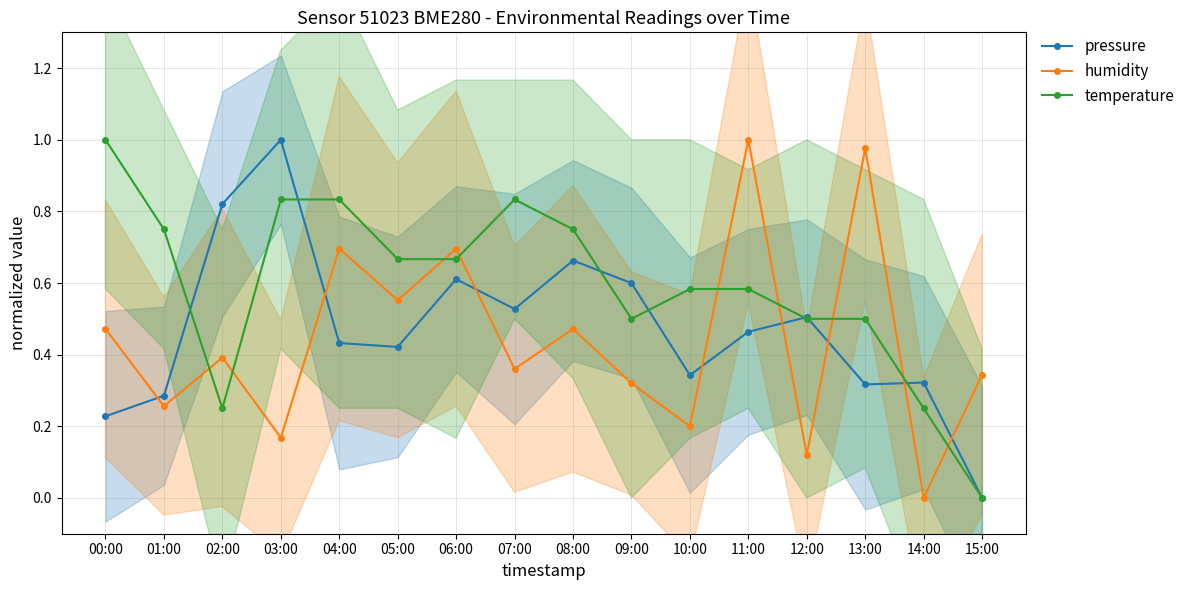

Reading right to left, what are all the values shown in this chart?

pressure: 15:00=0.0	14:00=0.3	13:00=0.3	12:00=0.5	11:00=0.5	10:00=0.3	09:00=0.6	08:00=0.7	07:00=0.5	06:00=0.6	05:00=0.4	04:00=0.4	03:00=1.0	02:00=0.8	01:00=0.3	00:00=0.2
humidity: 15:00=0.3	14:00=0.0	13:00=1.0	12:00=0.1	11:00=1.0	10:00=0.2	09:00=0.3	08:00=0.5	07:00=0.4	06:00=0.7	05:00=0.6	04:00=0.7	03:00=0.2	02:00=0.4	01:00=0.3	00:00=0.5
temperature: 15:00=0.0	14:00=0.2	13:00=0.5	12:00=0.5	11:00=0.6	10:00=0.6	09:00=0.5	08:00=0.8	07:00=0.8	06:00=0.7	05:00=0.7	04:00=0.8	03:00=0.8	02:00=0.2	01:00=0.8	00:00=1.0